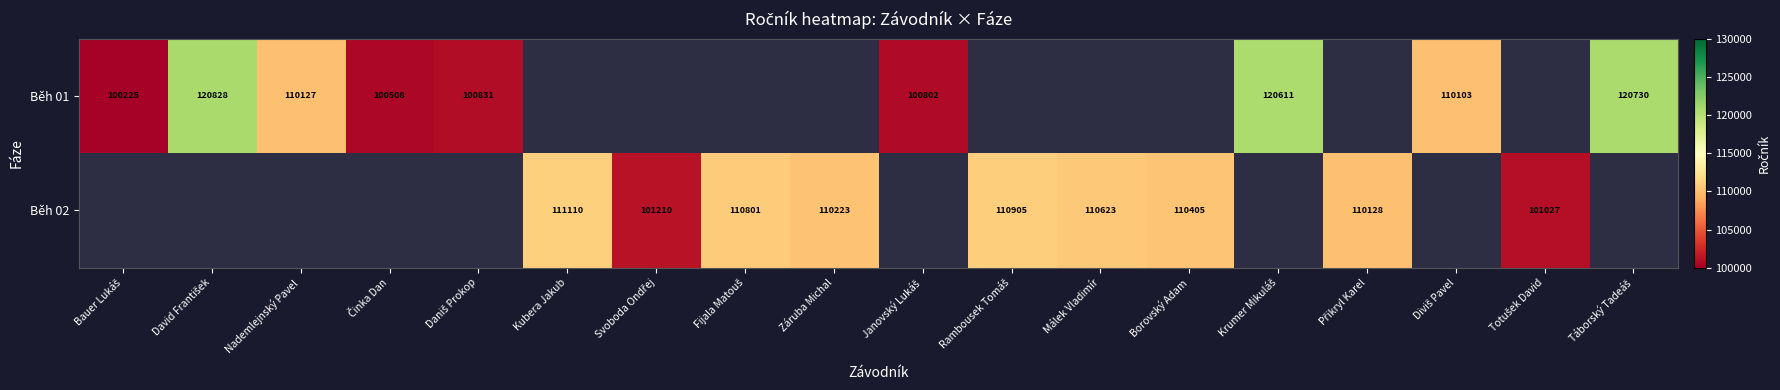

The value of Běh 01 at Nademlejnský Pavel is 29009. True or false?

False